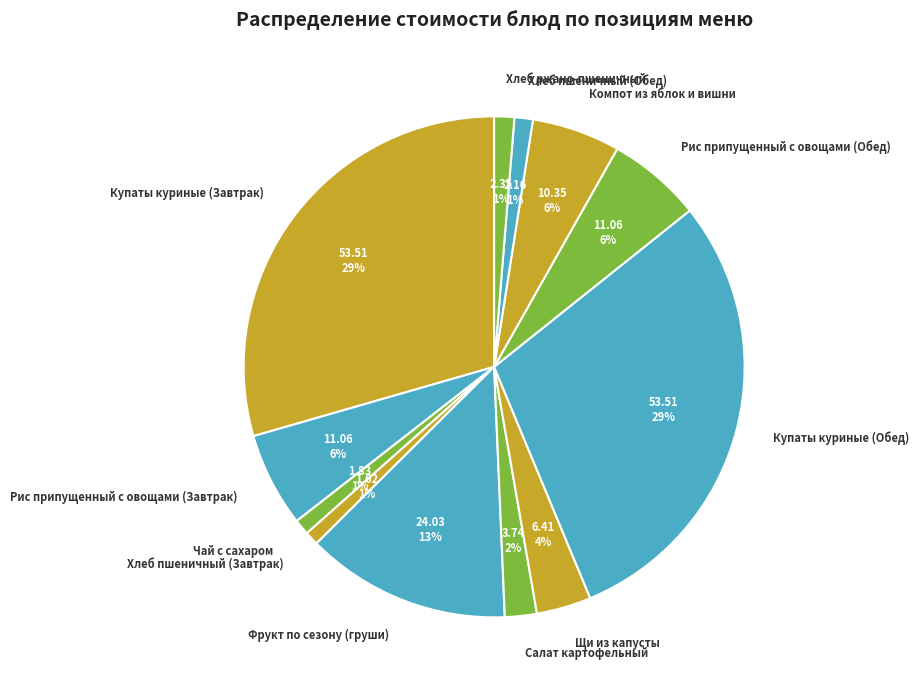

Count the number of slices in the pie.

12